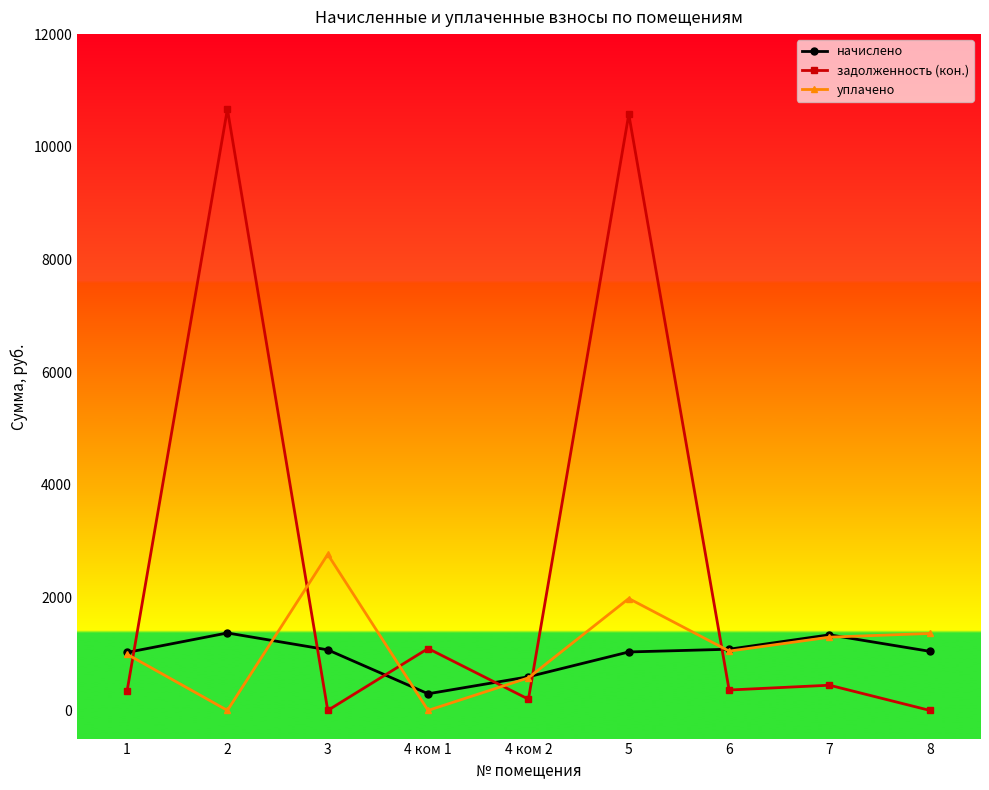

The уплачено series shows 996.6 at 1. True or false?

True